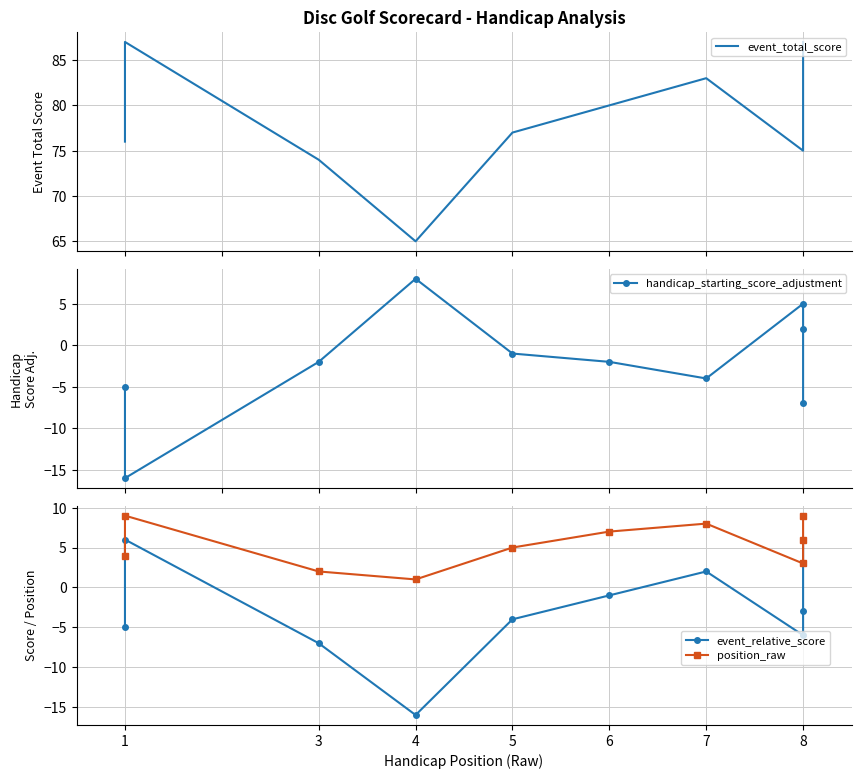

How many lines are shown in the chart?

4